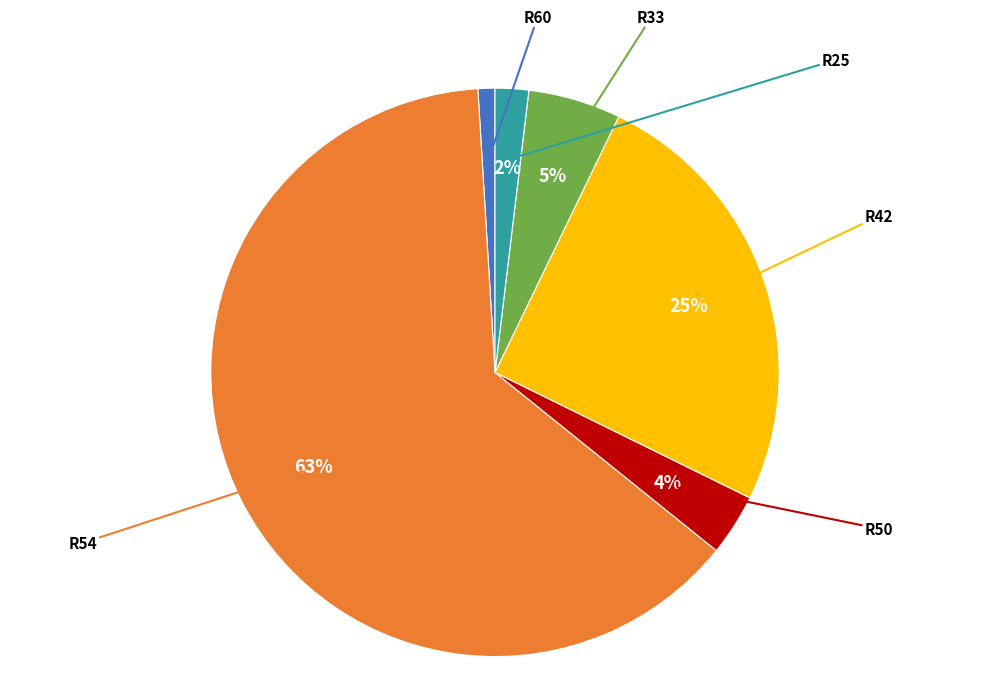

Count the number of slices in the pie.

6